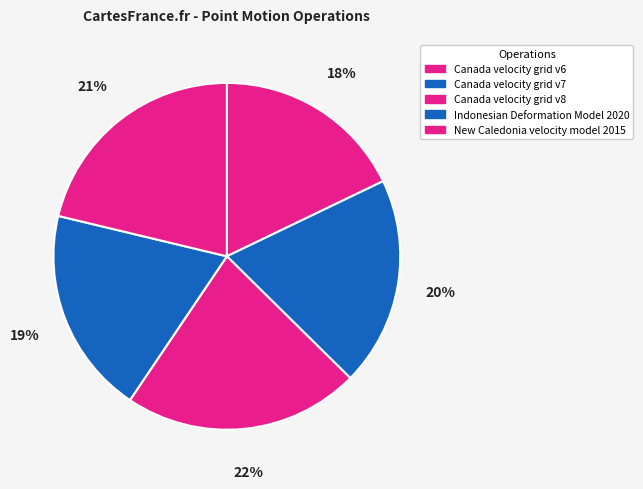

How many slices are in this pie chart?

5